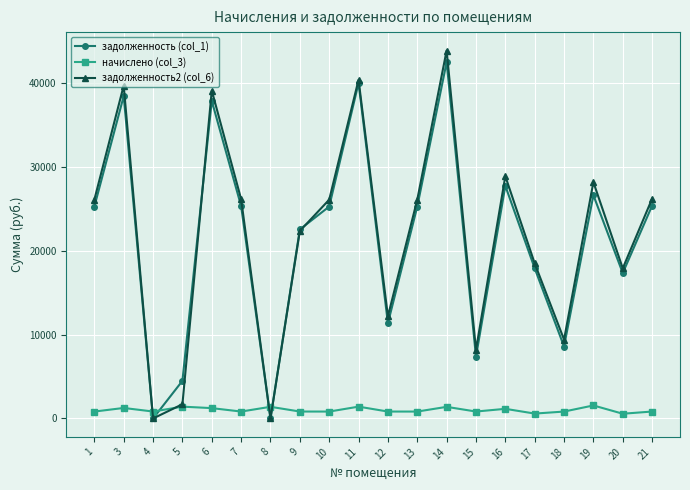

List the series in order of their peak value, highest first.

задолженность2 (col_6), задолженность (col_1), начислено (col_3)